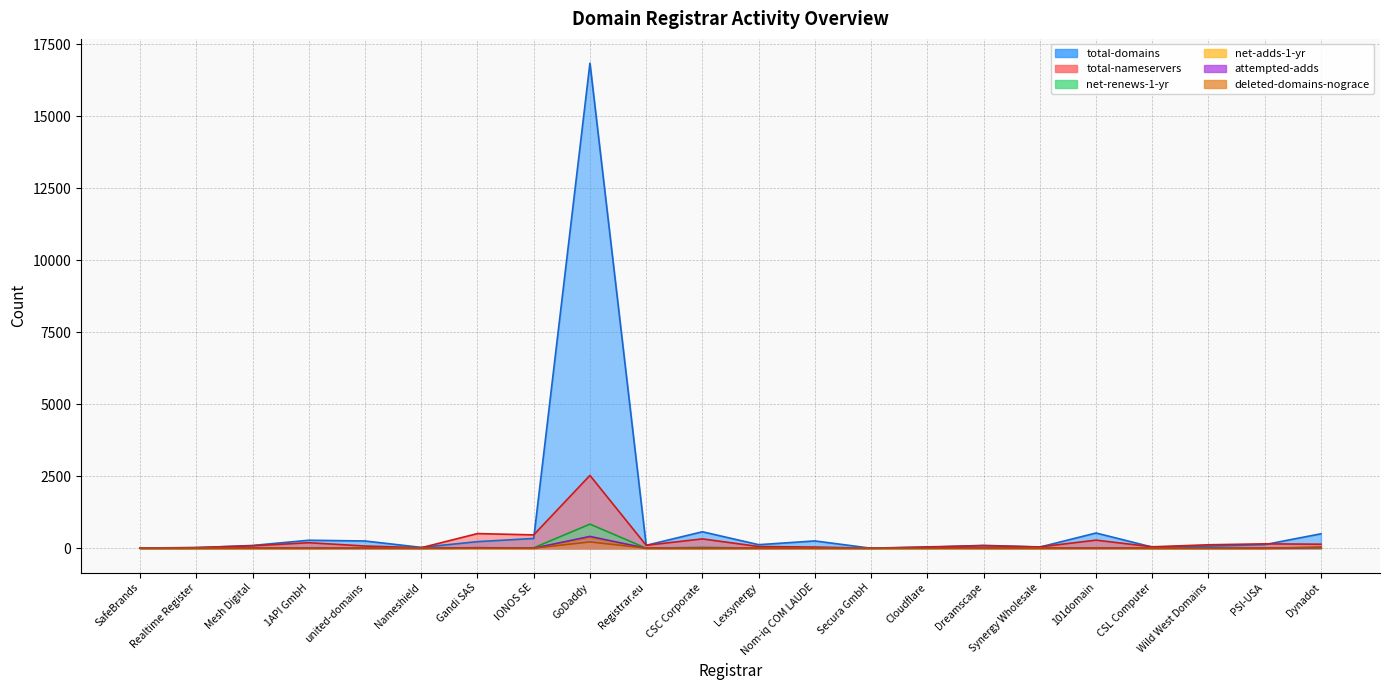

What is the difference between the attempted-adds values at CSL Computer and 1API GmbH?

1